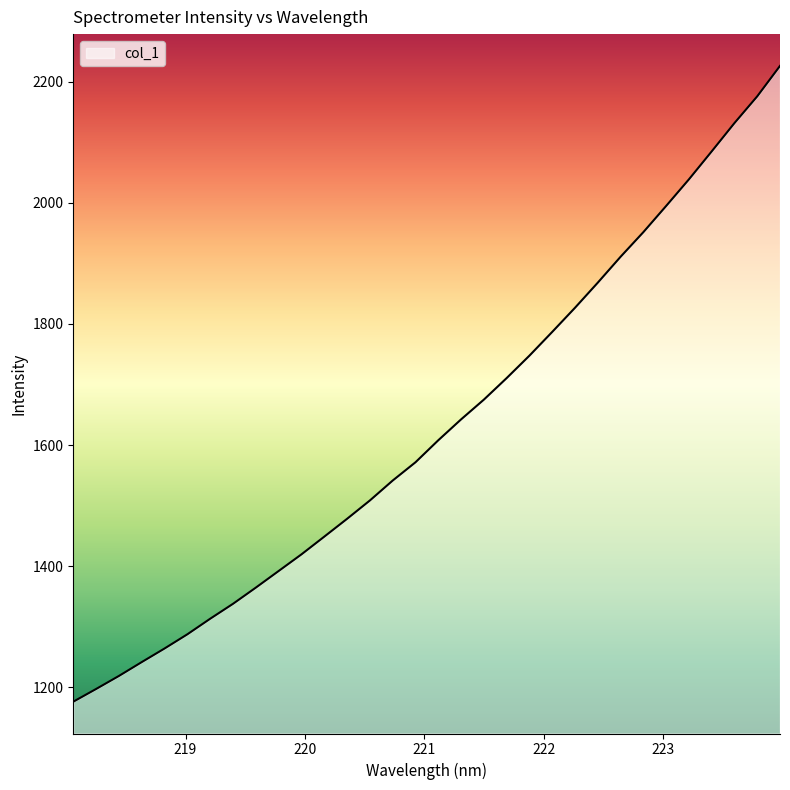

How many categories are shown in the chart?

32